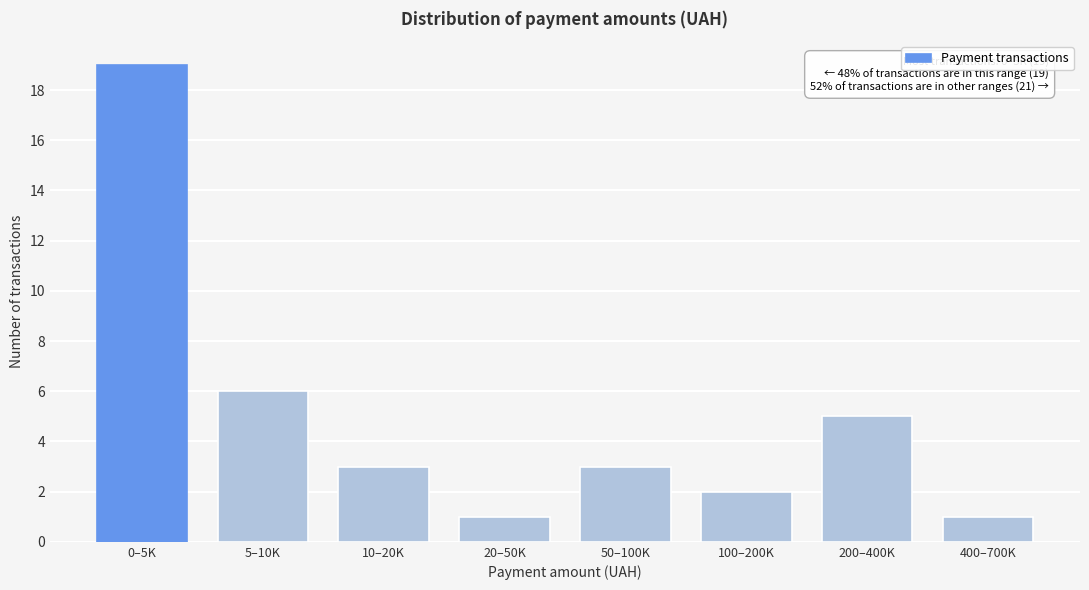

Reading left to right, list all the values displayed in this chart.

19	6	3	1	3	2	5	1